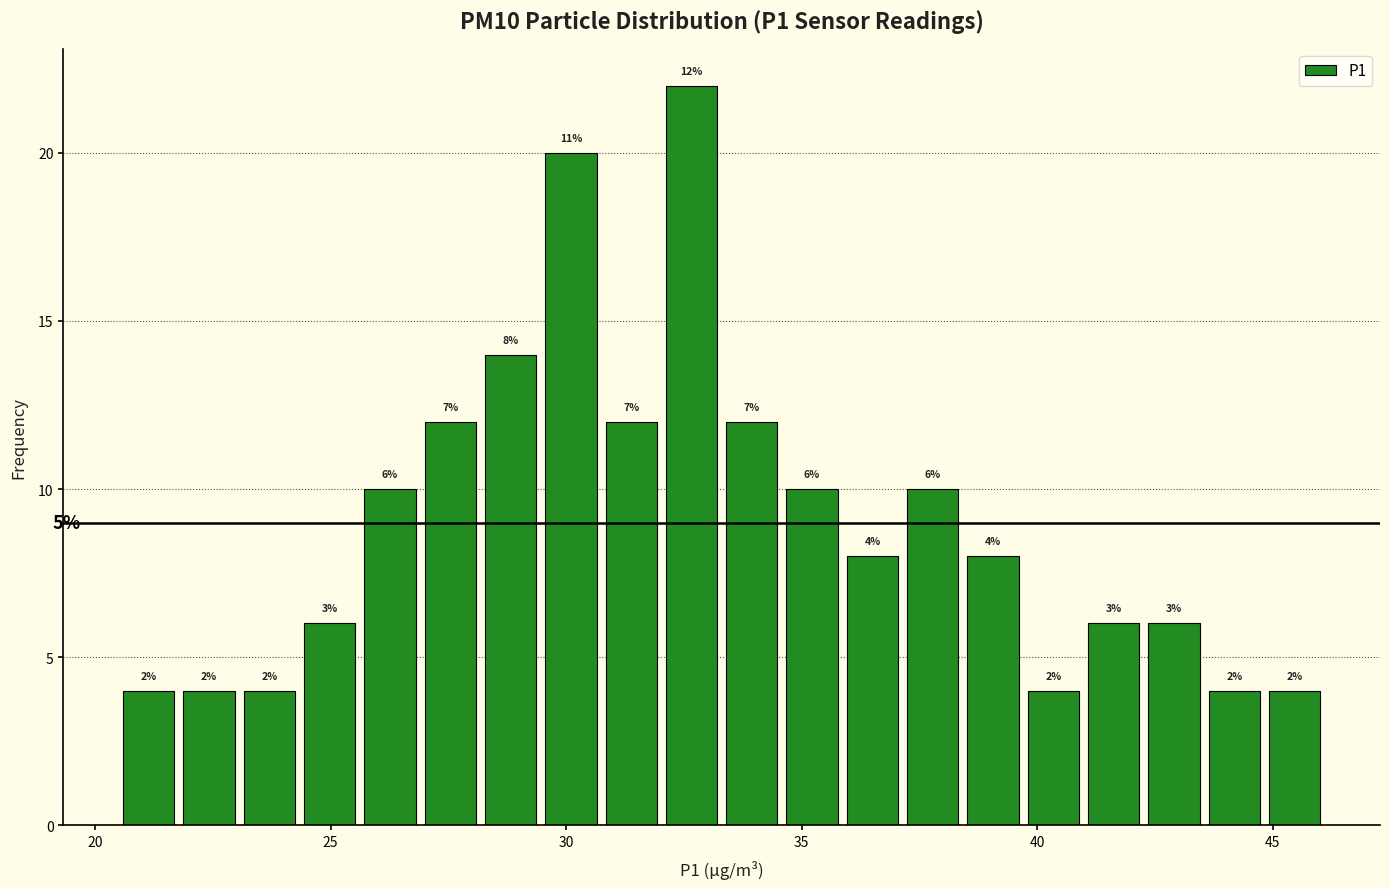

Around what value on the x-axis is the tallest bar? Give the approximate position of its centre, as read against the axis.

32.5